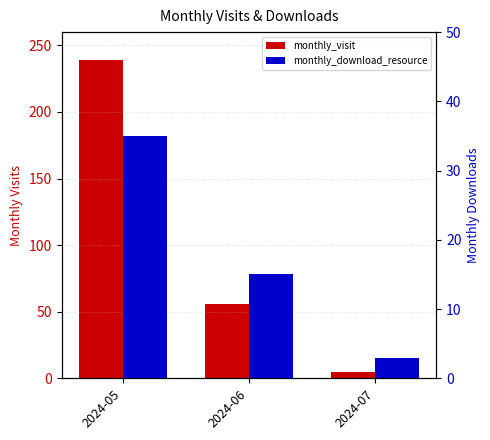

What is the difference between the maximum and minimum values in the monthly_visit series?

234